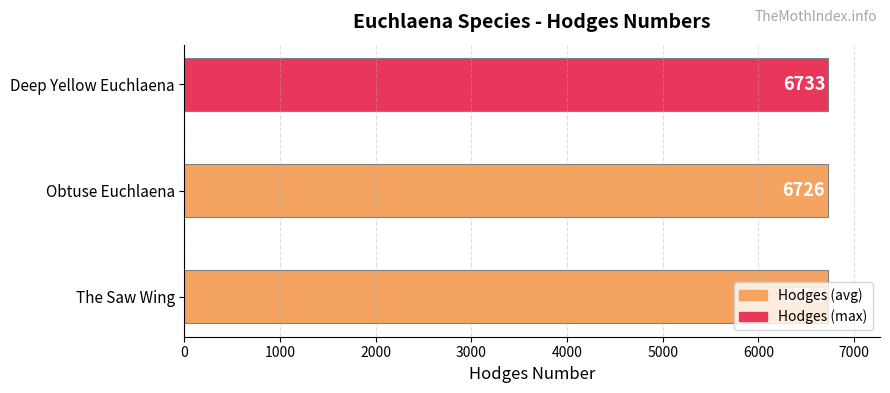

Rank the categories by value from highest to lowest.

Deep Yellow Euchlaena, Obtuse Euchlaena, The Saw Wing